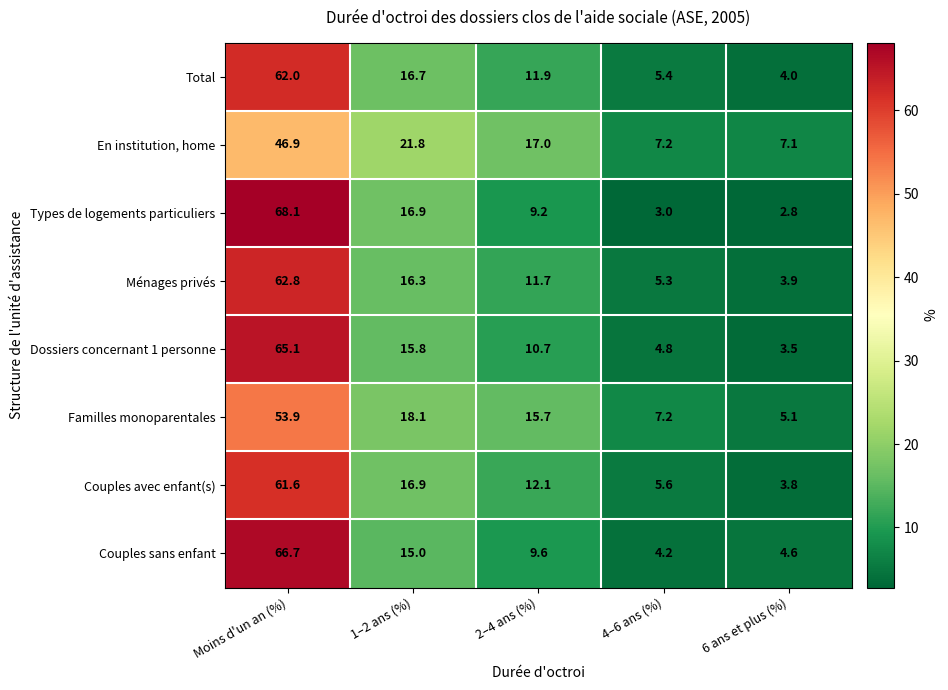

How many values in the Couples avec enfant(s) series exceed 12?

3